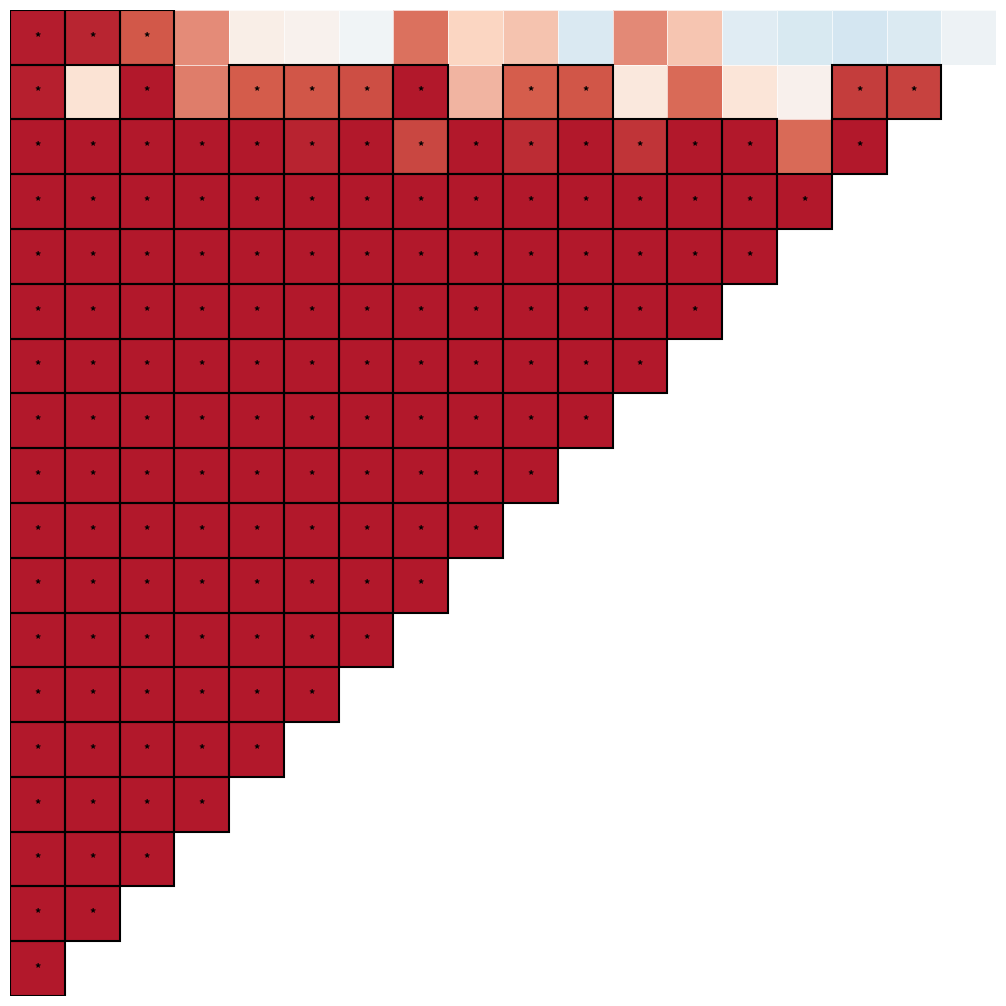

What is the difference between the maximum and minimum values in the 033db40ddbd818e81ef6a97f19b3fed18881222 series?

12